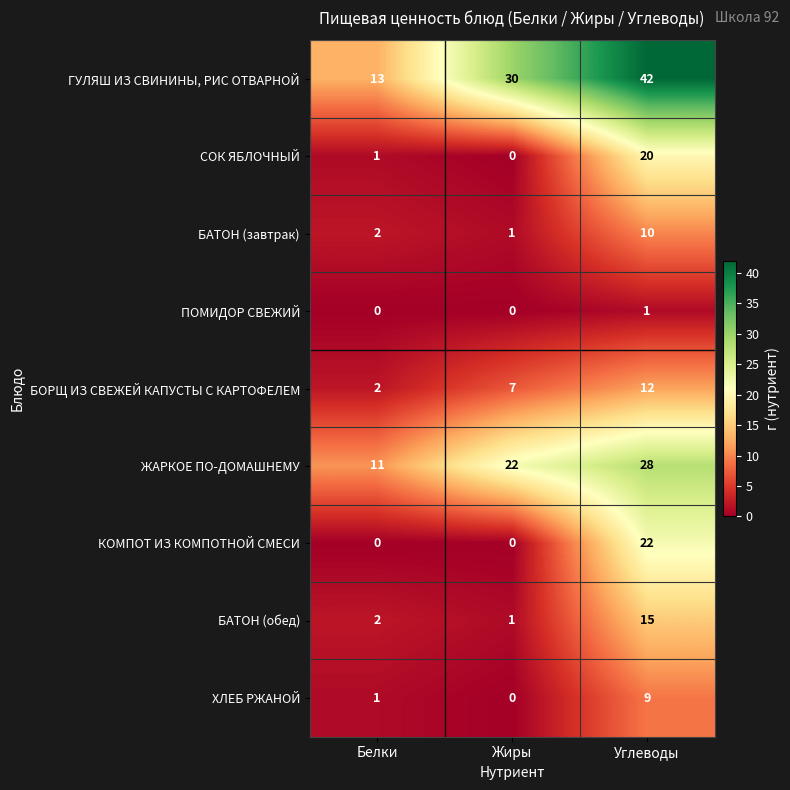

At which category does the chart reach its peak across all series?

Углеводы